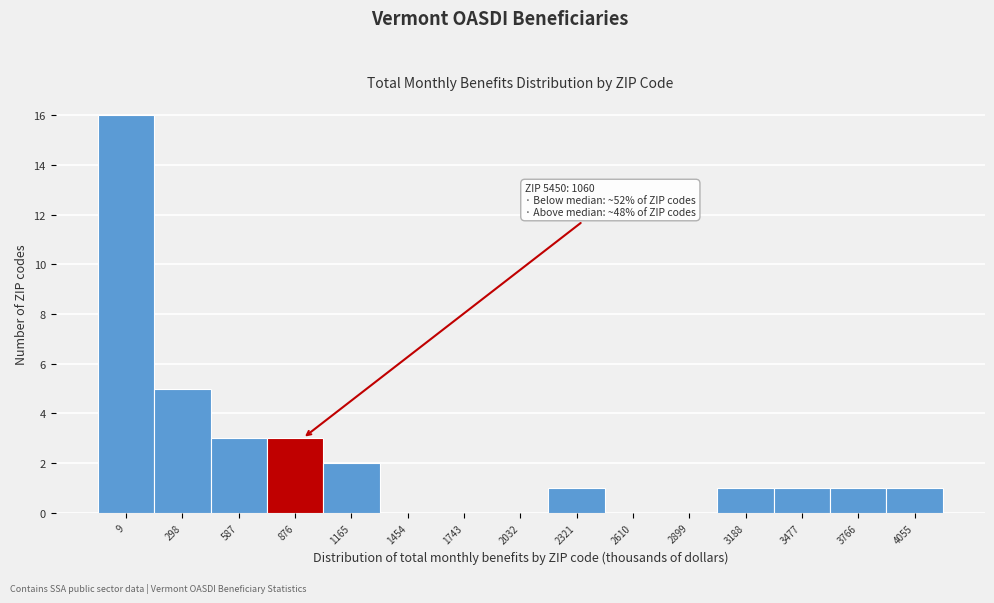

Reading left to right, extract all data points from this chart.

9=16	298=5	587=3	876=3	1165=2	1454=0	1743=0	2032=0	2321=1	2610=0	2899=0	3188=1	3477=1	3766=1	4055=1